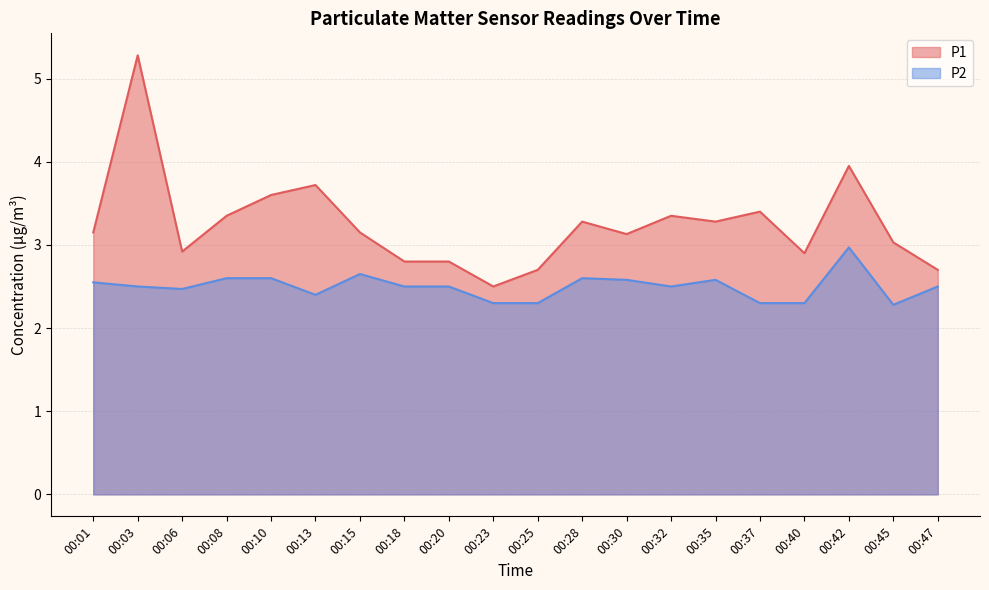

Is it true that P2 equals 1.7 at 00:32?

False